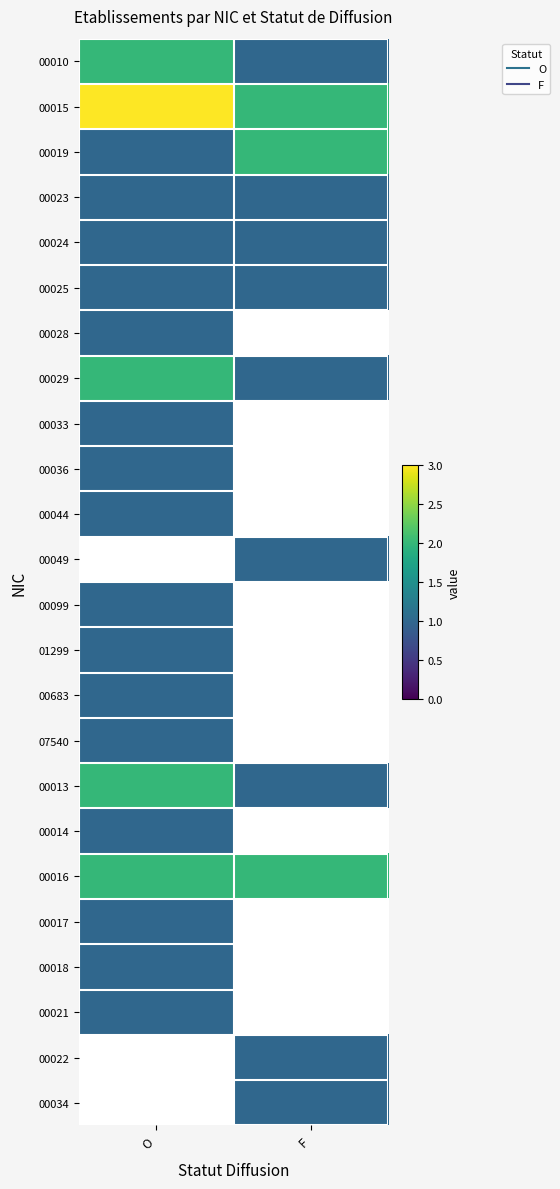

What is the total value across all series at O?

27